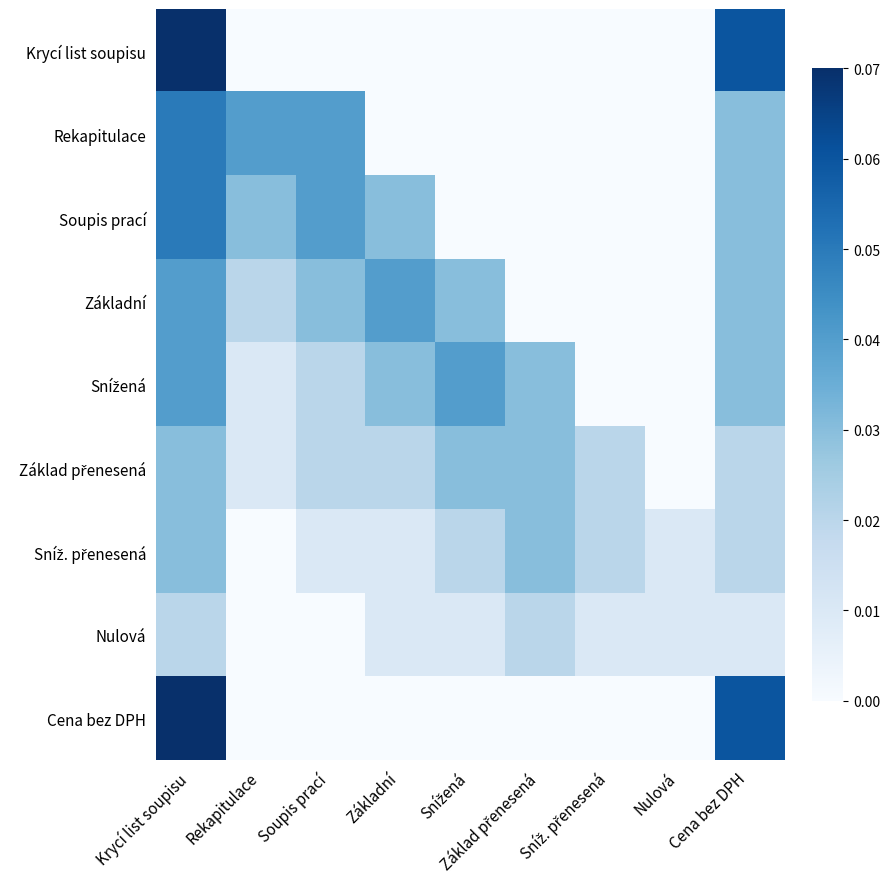

At how many categories does at least one series exceed 0?

9